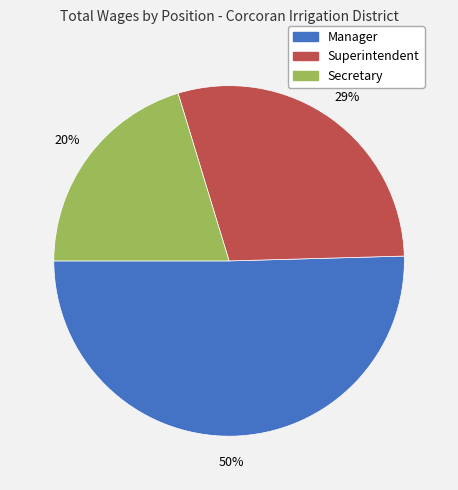

Which has a higher value, Manager or Superintendent?

Manager